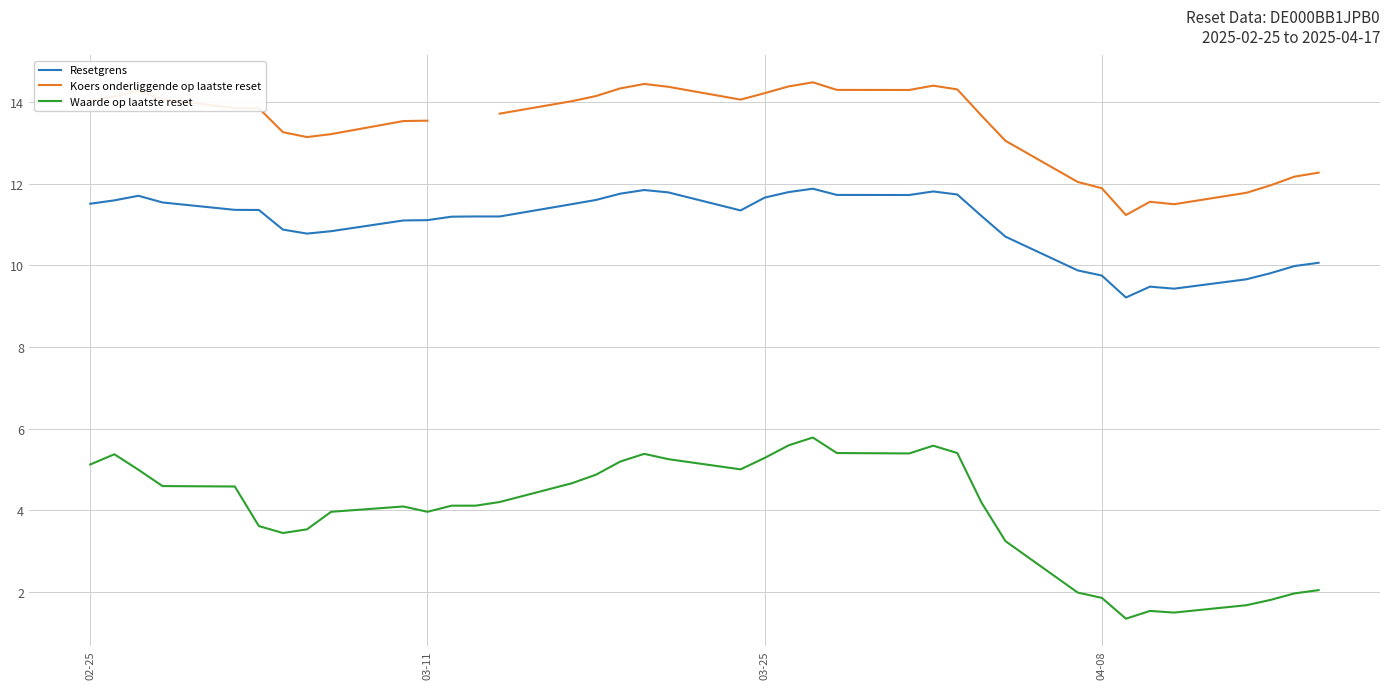

How many data points does each series have?

38